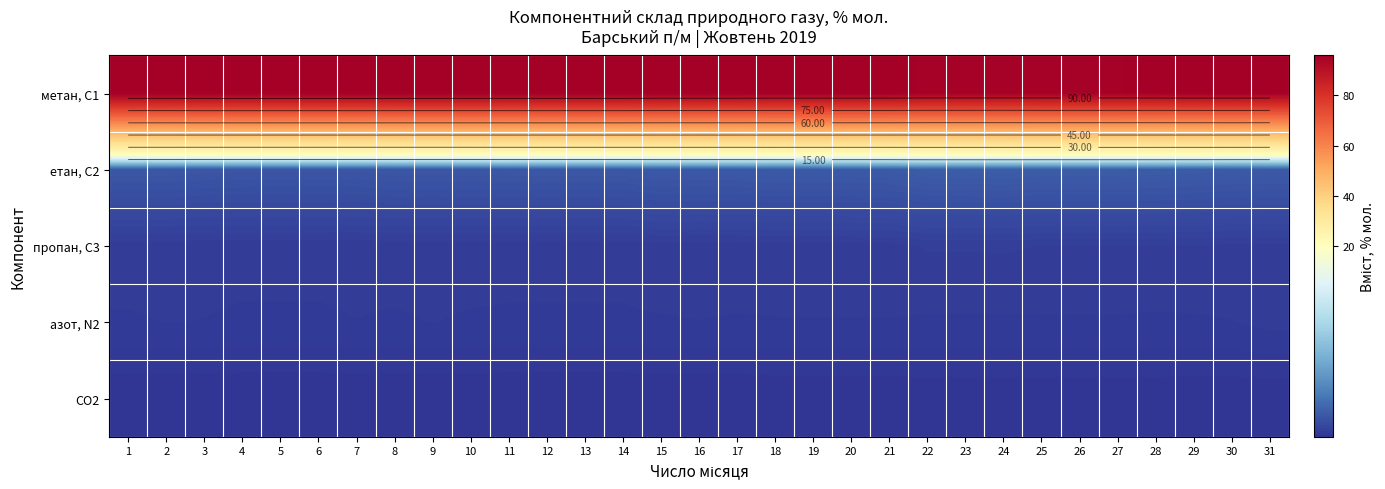

How many азот, N2 values are between 0 and 1?

31